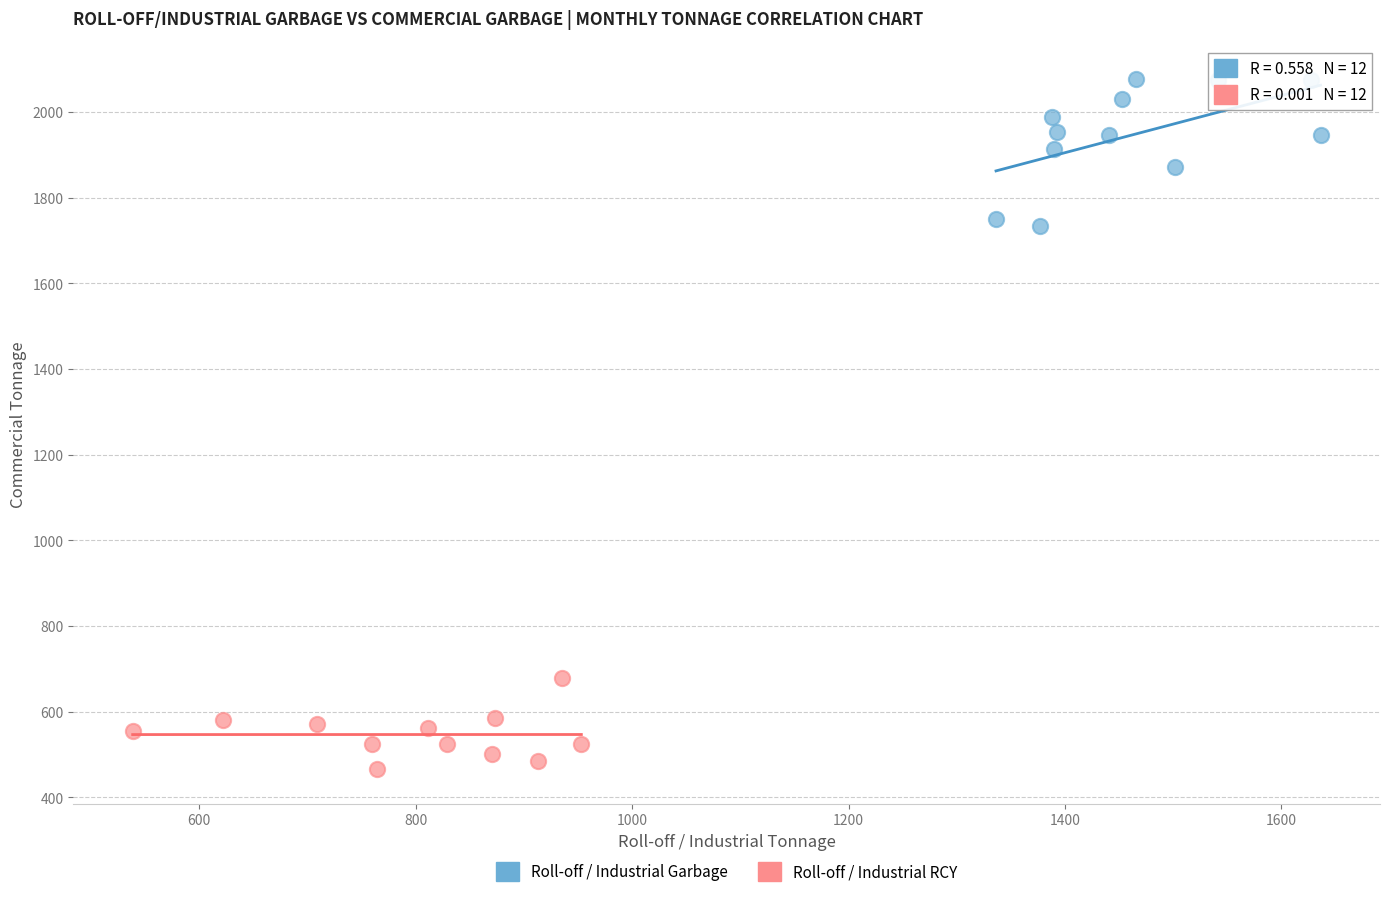

Which series reaches the maximum Y coordinate?

Roll-off / Industrial Garbage